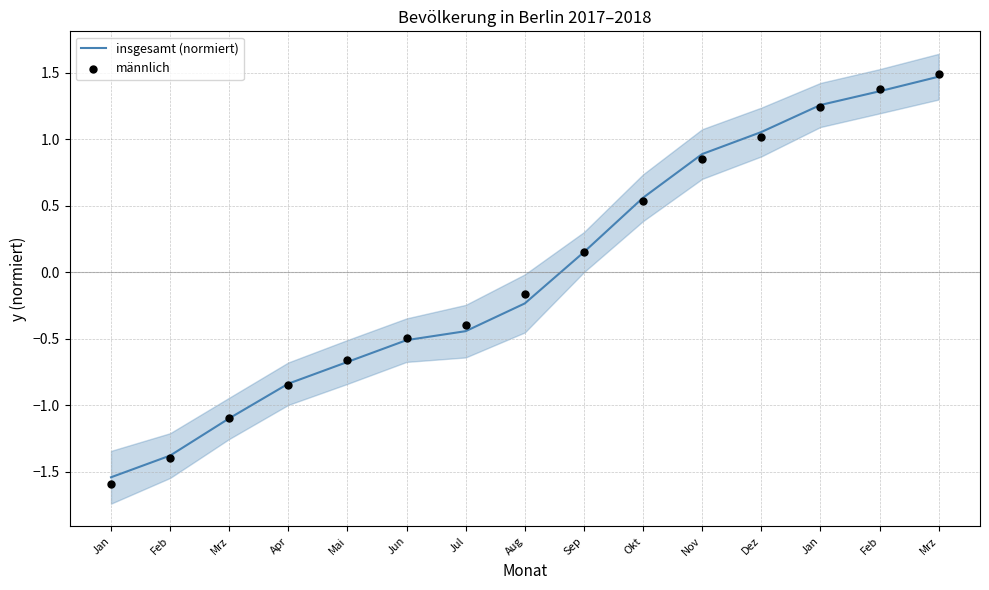

At which category is the sum across all series the highest?

Mrz